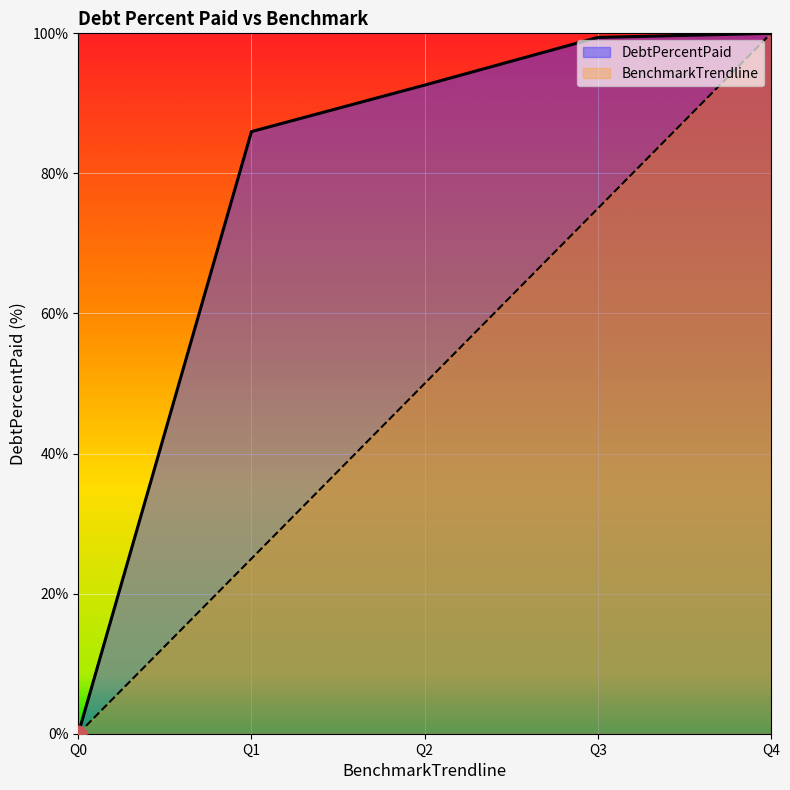

How many values in BenchmarkTrendline are above zero?

4